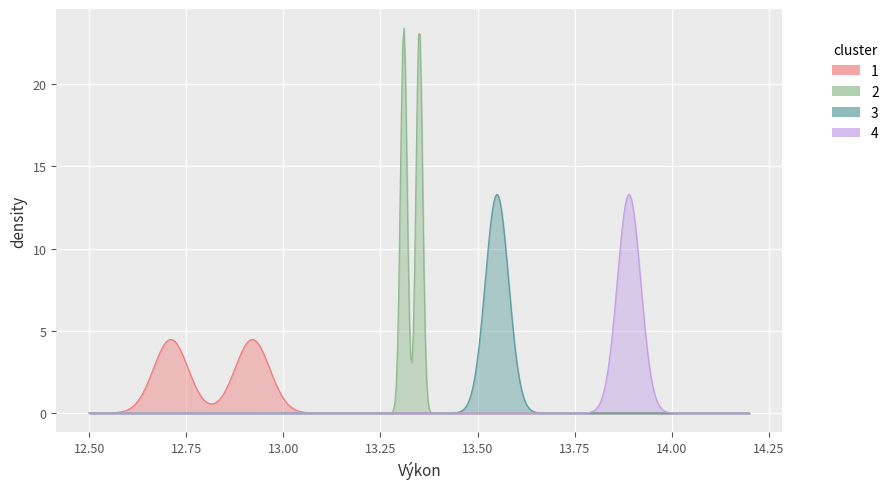

Reading right to left, extract all data points from this chart.

Pořadí: 6.0	5.0	4.0	3.0	2.0	1.0
Výkon: 13.9	13.6	13.3	13.3	12.9	12.7